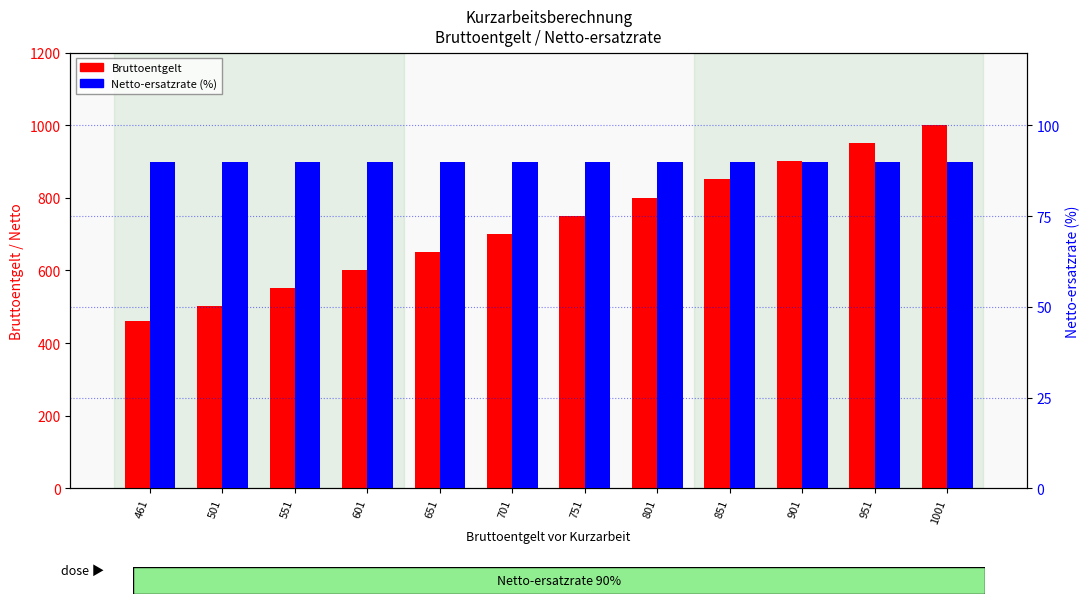

Reading left to right, transcribe all the data shown in this chart.

Bruttoentgelt: 461=461	501=501	551=551	601=601	651=651	701=701	751=751	801=801	851=851	901=901	951=951	1001=1001
Netto-ersatzrate: 461=90	501=90	551=90	601=90	651=90	701=90	751=90	801=90	851=90	901=90	951=90	1001=90